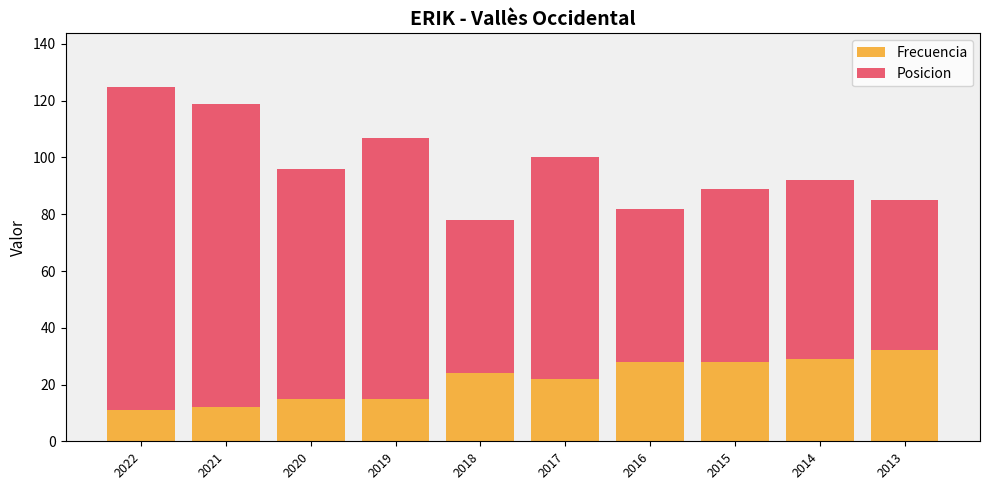

Reading right to left, what are the values for Frecuencia?

32	29	28	28	22	24	15	15	12	11